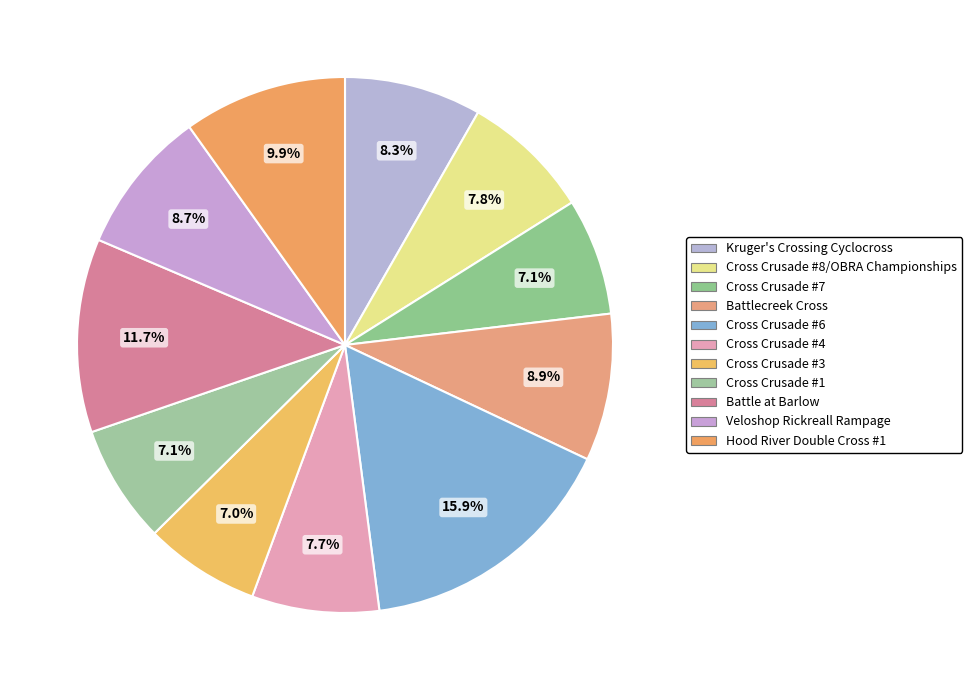

To the nearest percent, what percentage of the pie is Kruger's Crossing Cyclocross?

8%